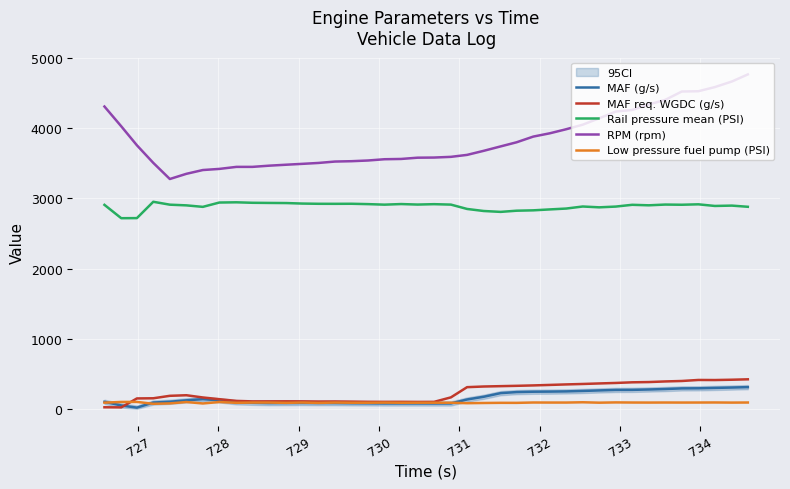

True or false: RPM (rpm) and Rail pressure mean (PSI) cross at least once.

False